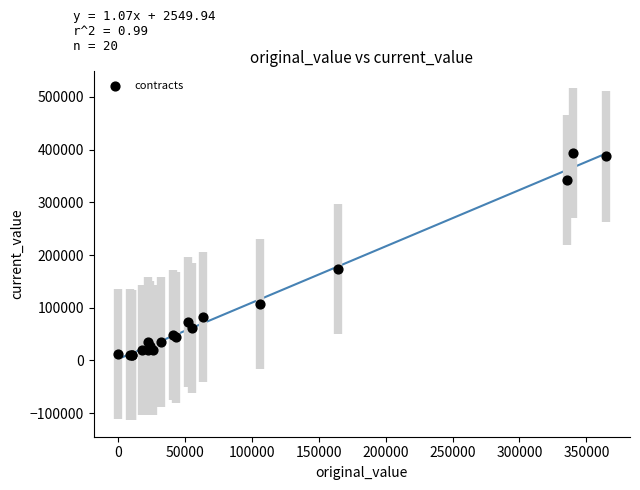

What Y value in the scatter plot is closest to 201899?

173080.0